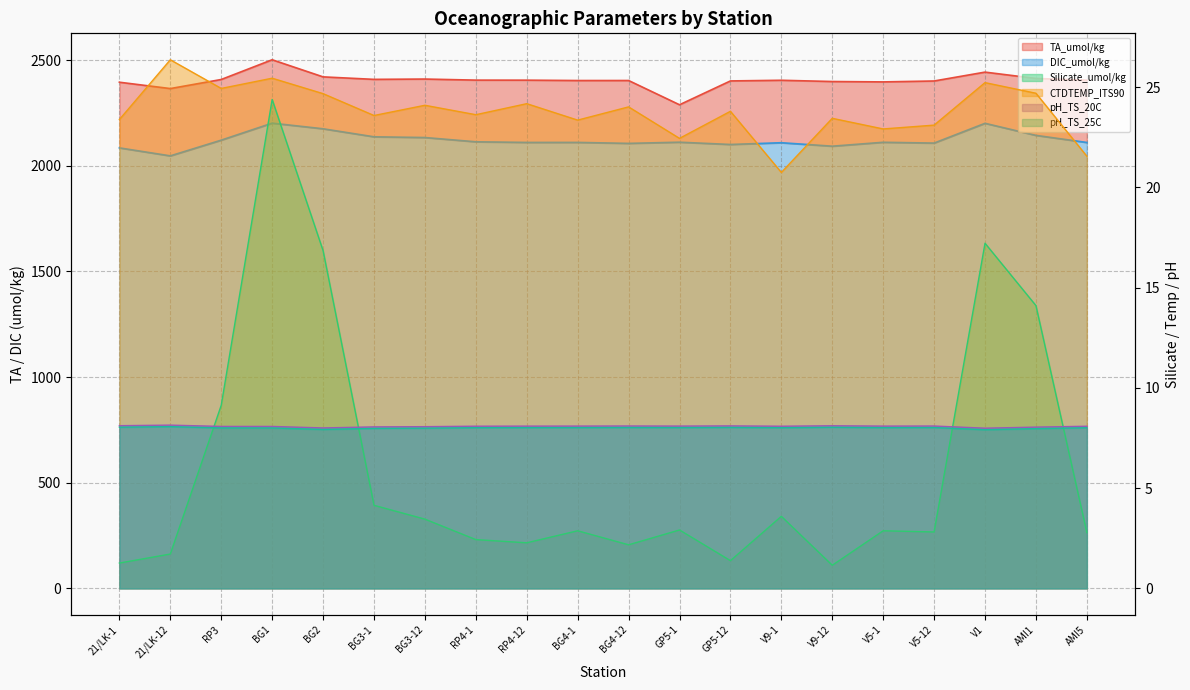

True or false: CTDTEMP_ITS90 has more than 0 points higher than both neighbors.

True